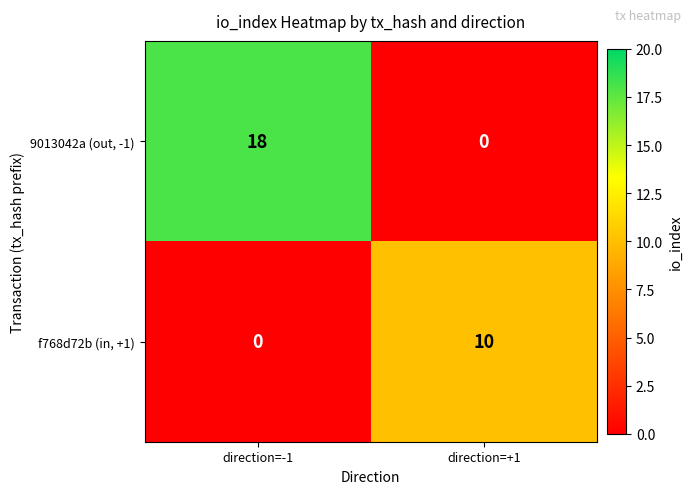

Count the number of data series in this chart.

2